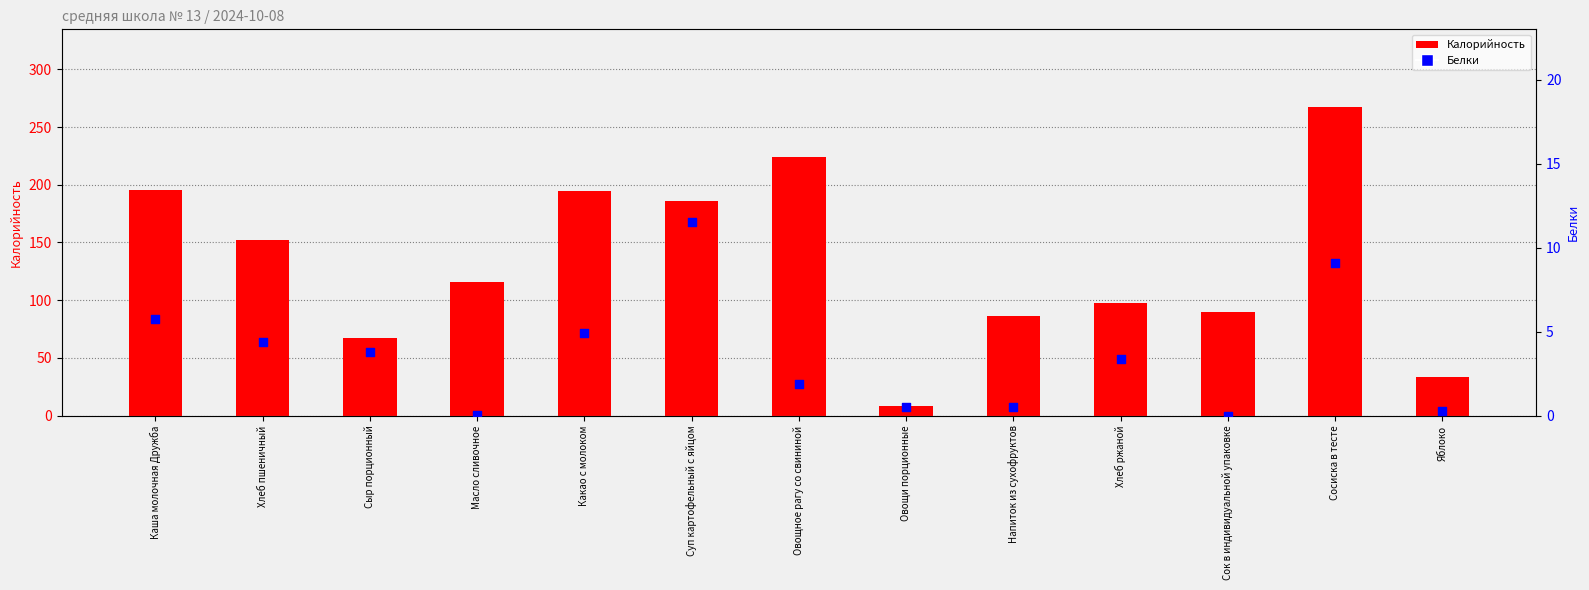

Which series has the largest Y range (max minus min)?

Калорийность